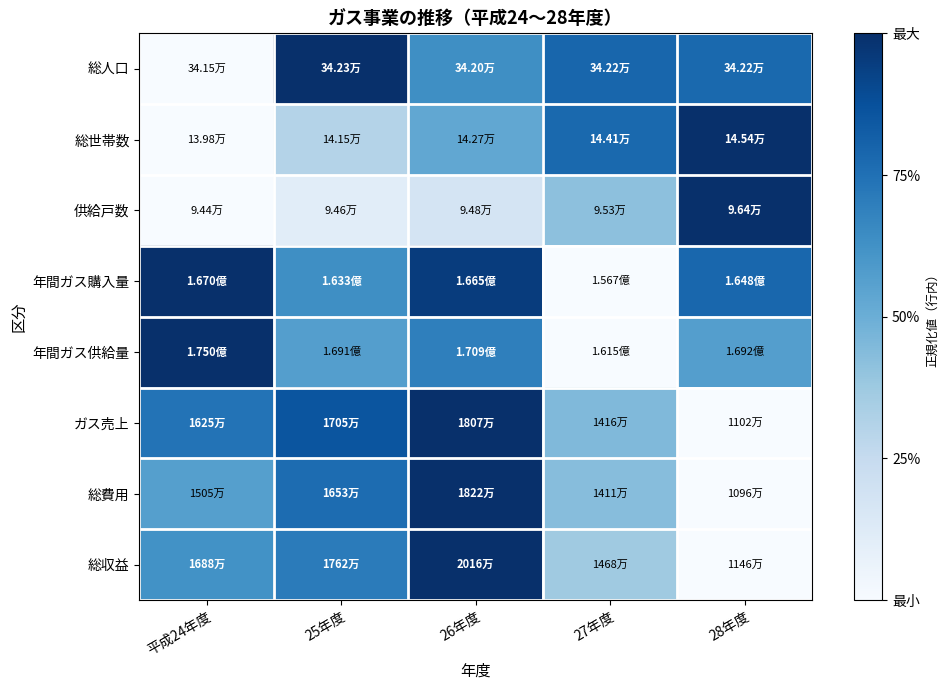

Reading left to right, what are all the values shown in this chart?

総人口: 平成24年度=0.0	25年度=1.0	26年度=0.6	27年度=0.8	28年度=0.8
総世帯数: 平成24年度=0.0	25年度=0.3	26年度=0.5	27年度=0.8	28年度=1.0
供給戸数: 平成24年度=0.0	25年度=0.1	26年度=0.2	27年度=0.4	28年度=1.0
年間ガス購入量: 平成24年度=1.0	25年度=0.6	26年度=1.0	27年度=0.0	28年度=0.8
年間ガス供給量: 平成24年度=1.0	25年度=0.6	26年度=0.7	27年度=0.0	28年度=0.6
ガス売上: 平成24年度=0.7	25年度=0.9	26年度=1.0	27年度=0.4	28年度=0.0
総費用: 平成24年度=0.6	25年度=0.8	26年度=1.0	27年度=0.4	28年度=0.0
総収益: 平成24年度=0.6	25年度=0.7	26年度=1.0	27年度=0.4	28年度=0.0